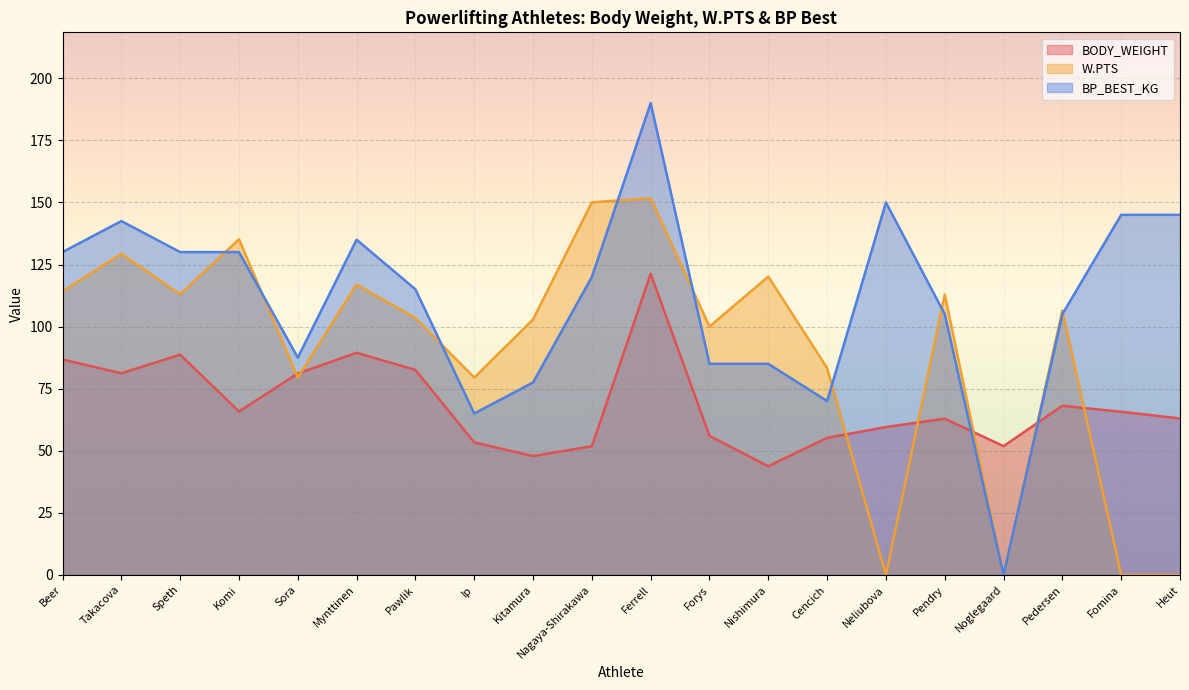

How many categories are shown in the chart?

20